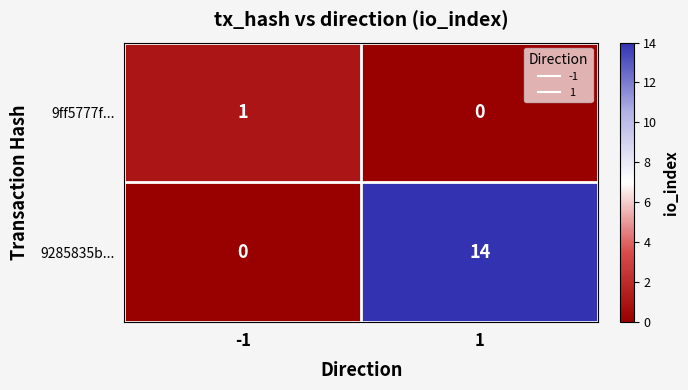

Count the number of categories in the chart.

2